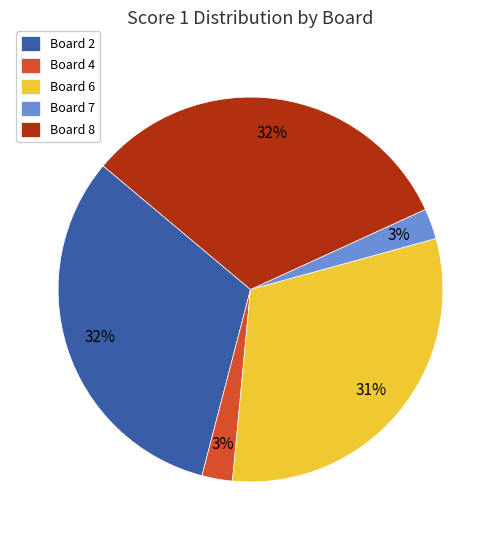

Does Board 8 account for over 50% of the chart?

No